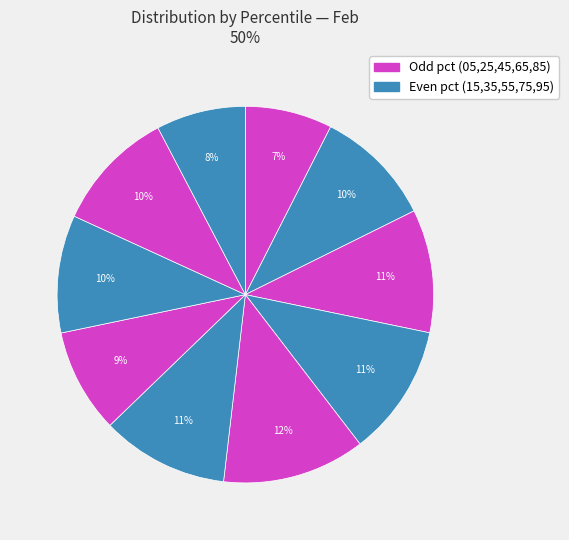

Which category has the biggest portion of the pie?

pct45